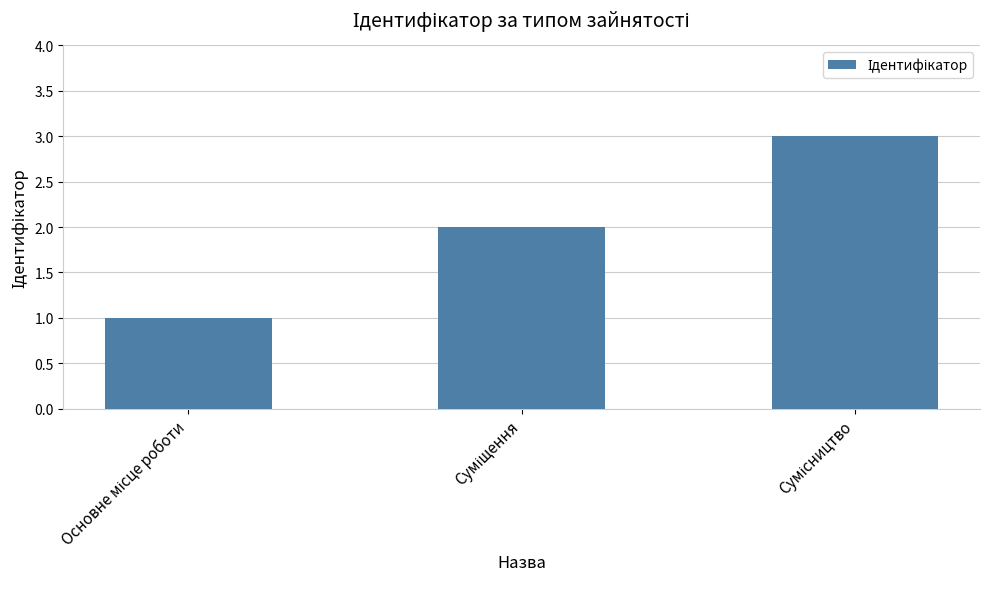

What is the minimum value shown in the chart?

1